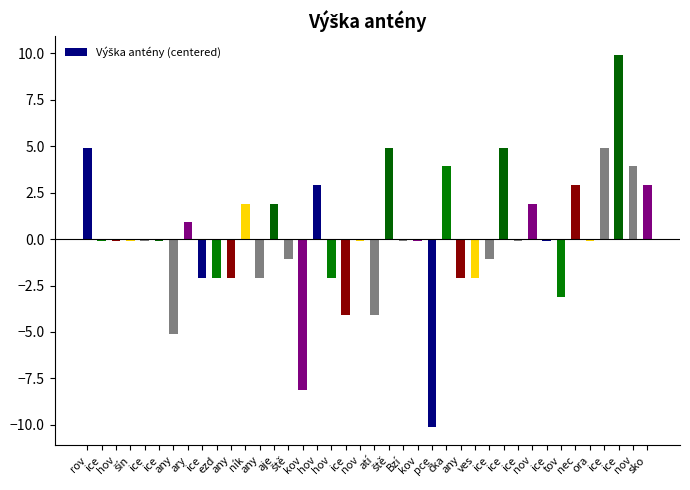

At which label does the data first exceed 0?

rov